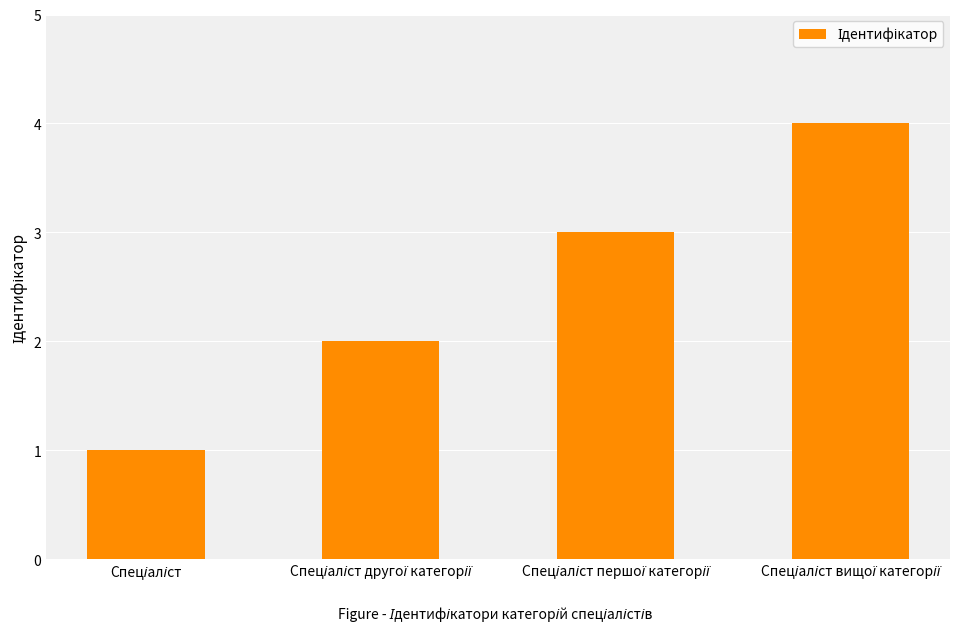

Are the bars horizontal?

No